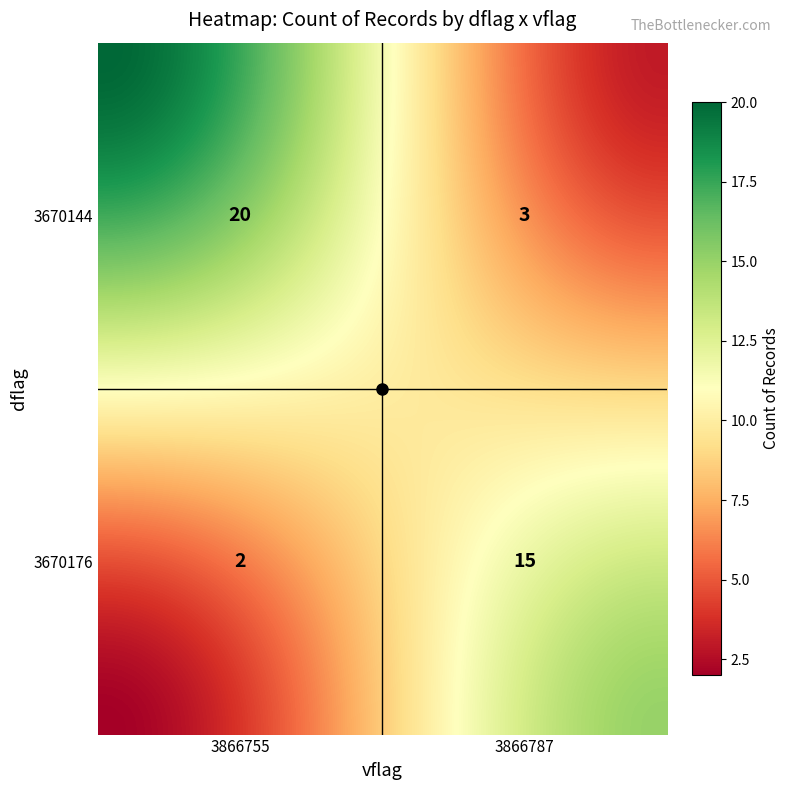

List the labels in order of value, largest first.

3670144_3866755, 3670176_3866787, 3670144_3866787, 3670176_3866755